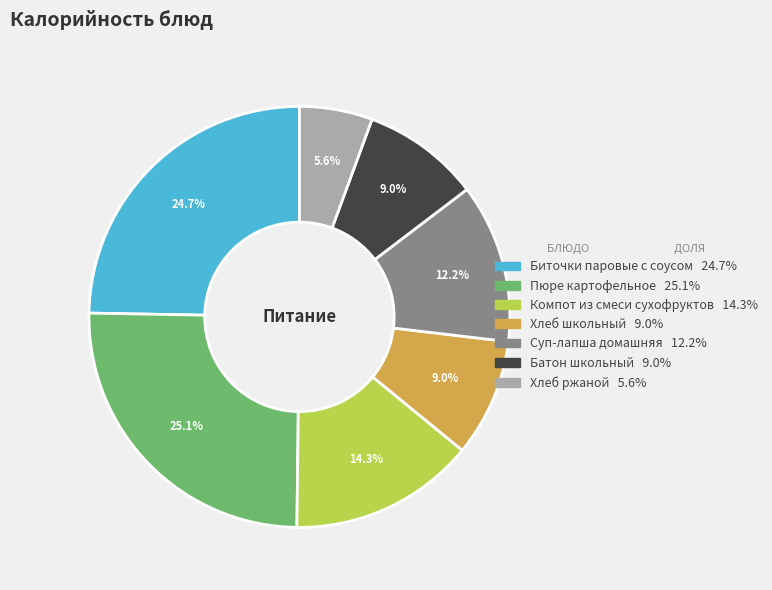

Is it true that Компот из смеси сухофруктов is 26% of the pie?

False